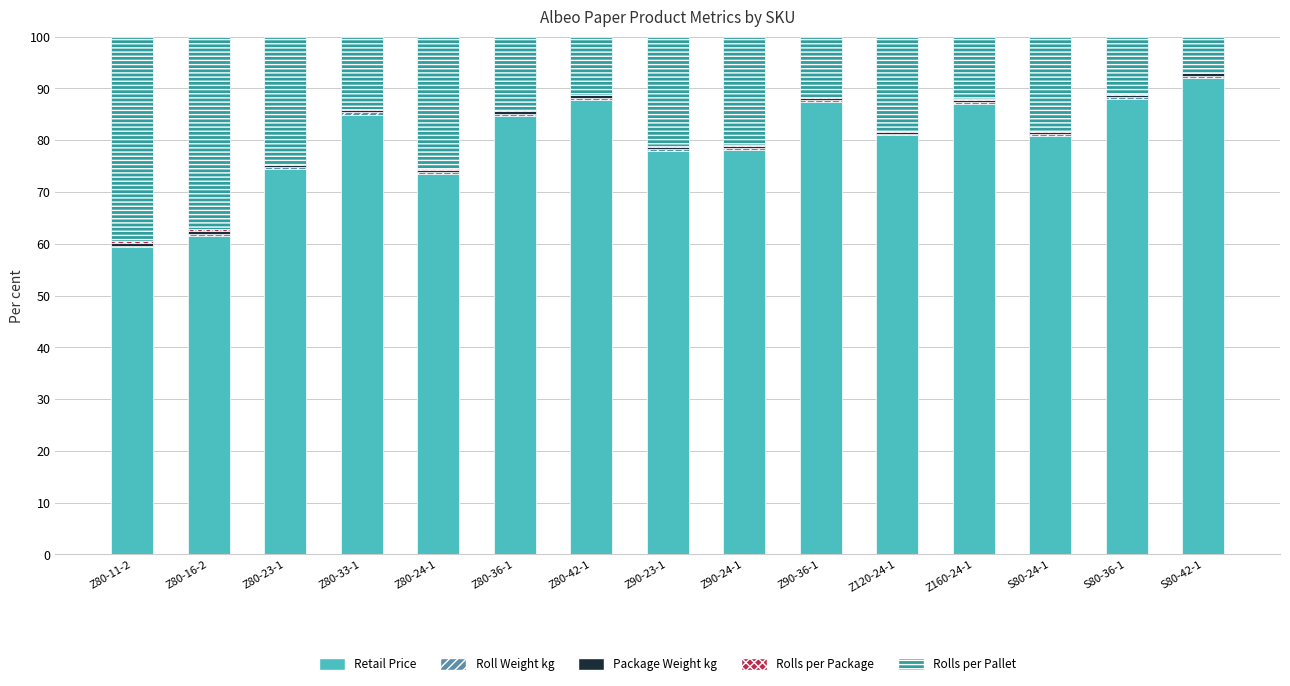

The value of Retail Price at Z90-23-1 is 37.3. True or false?

False